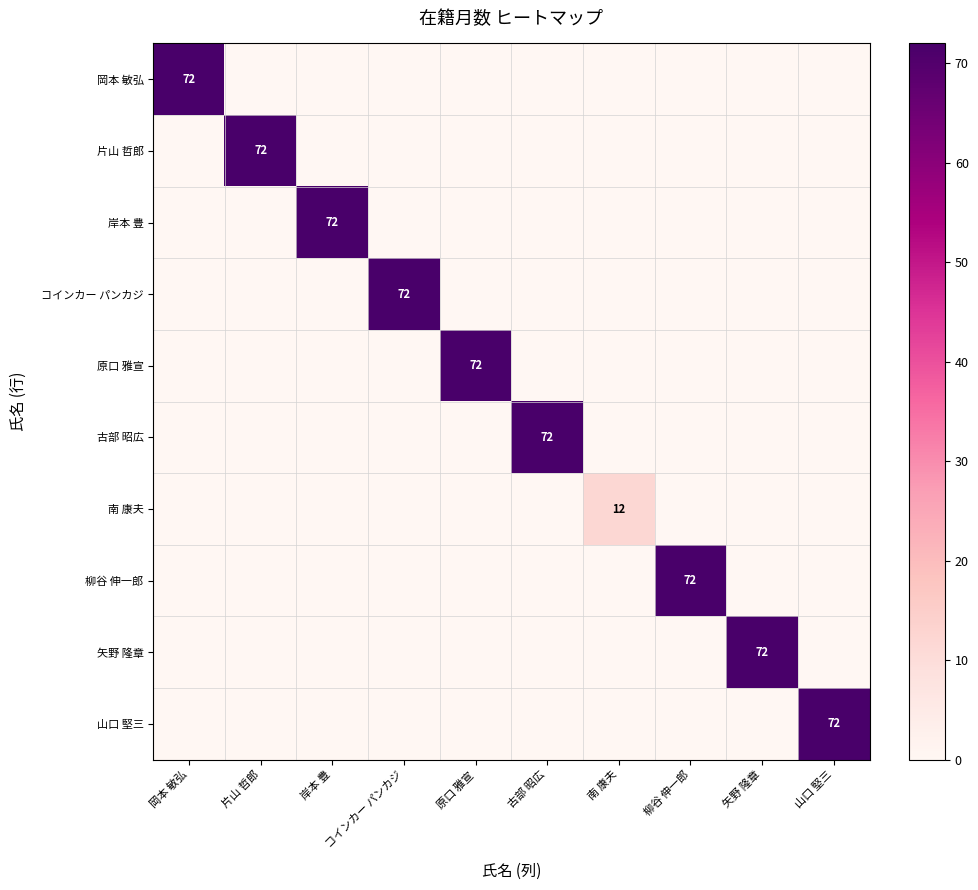

True or false: 南 康夫 has a value of 12 at 南 康夫.

True